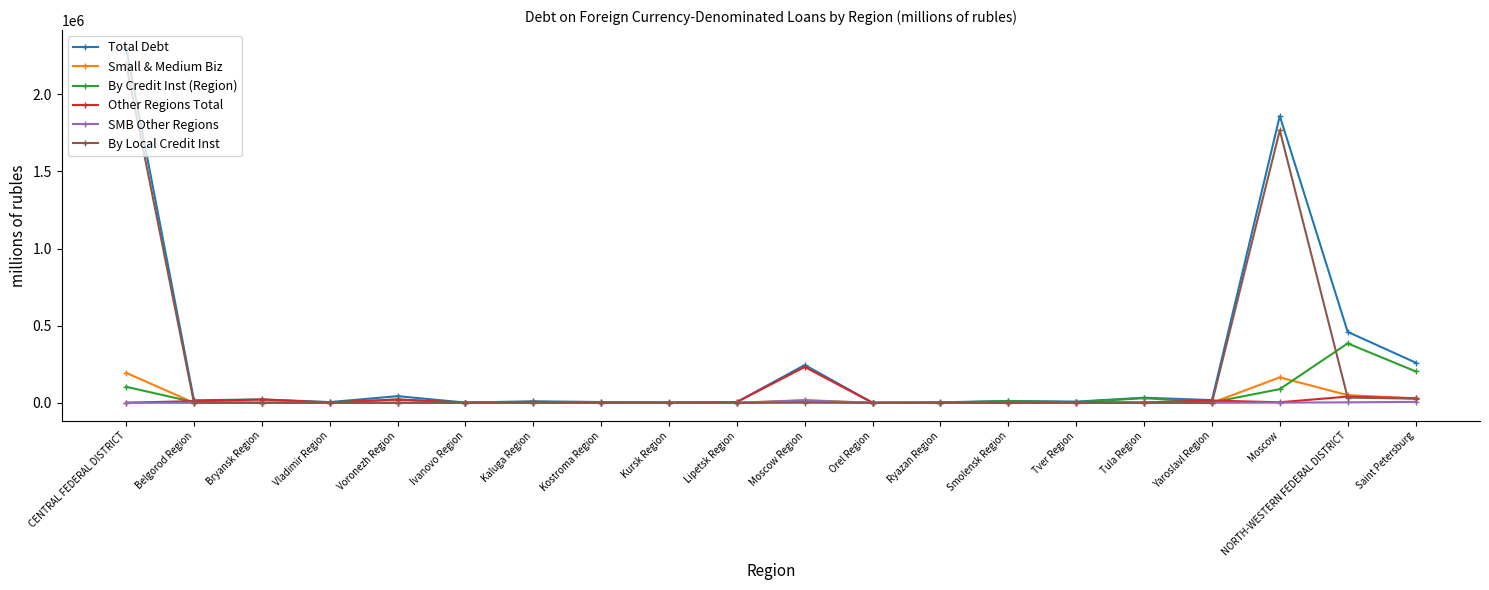

Which series has the widest spread of values?

Total Debt